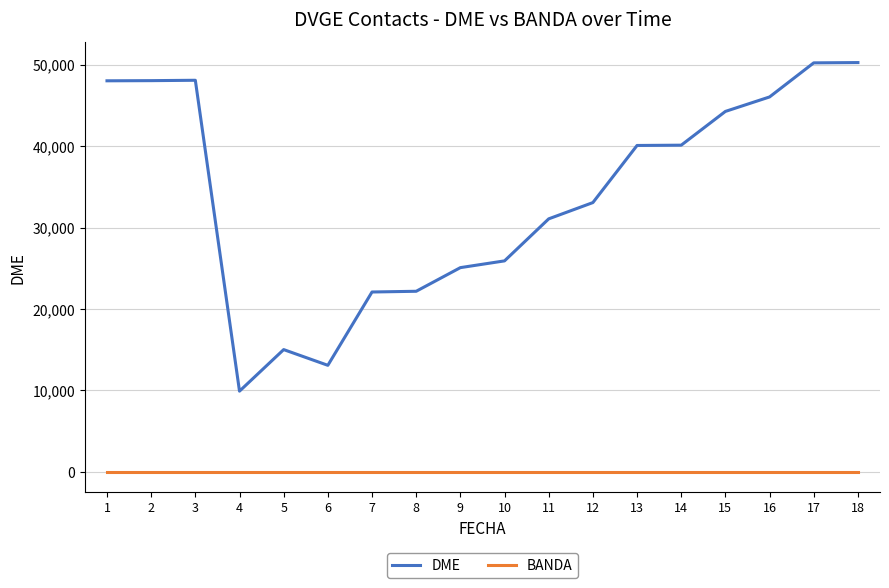

What is the sum of all BANDA values?

720